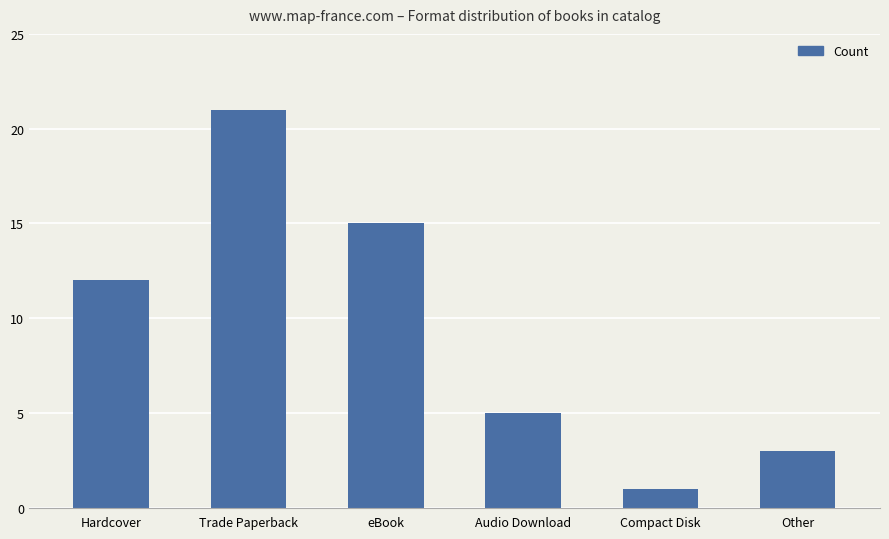

Rank the categories by value from lowest to highest.

Compact Disk, Other, Audio Download, Hardcover, eBook, Trade Paperback